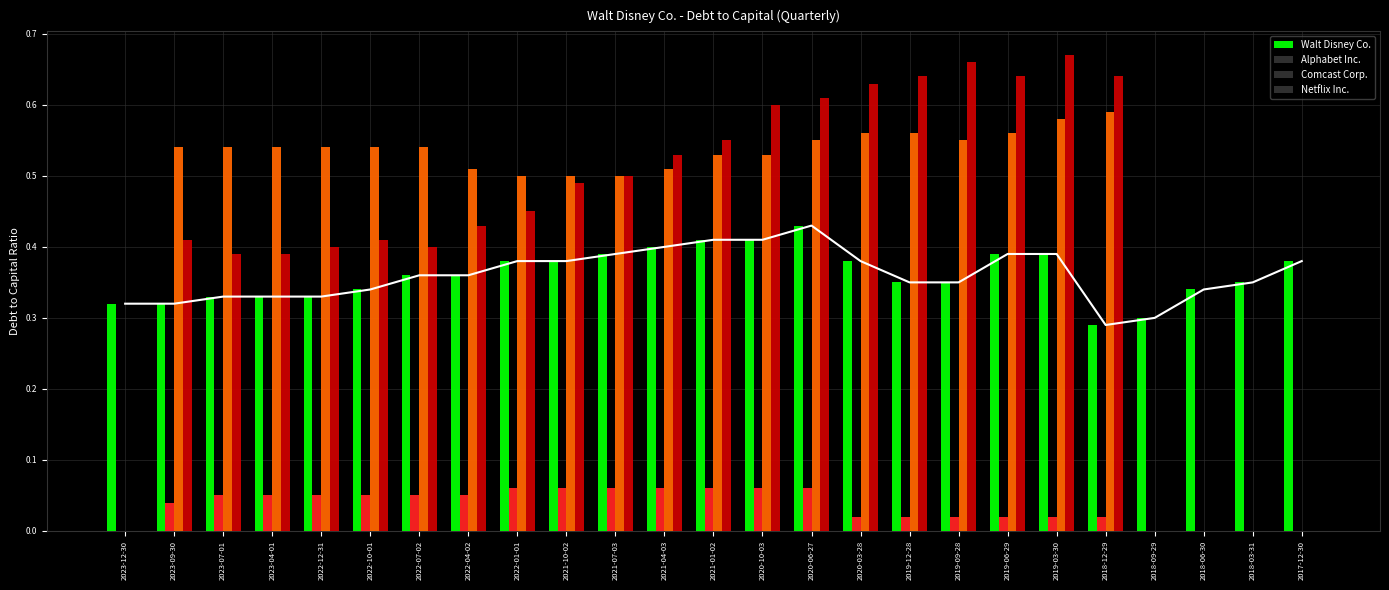

Count the number of categories in the chart.

25